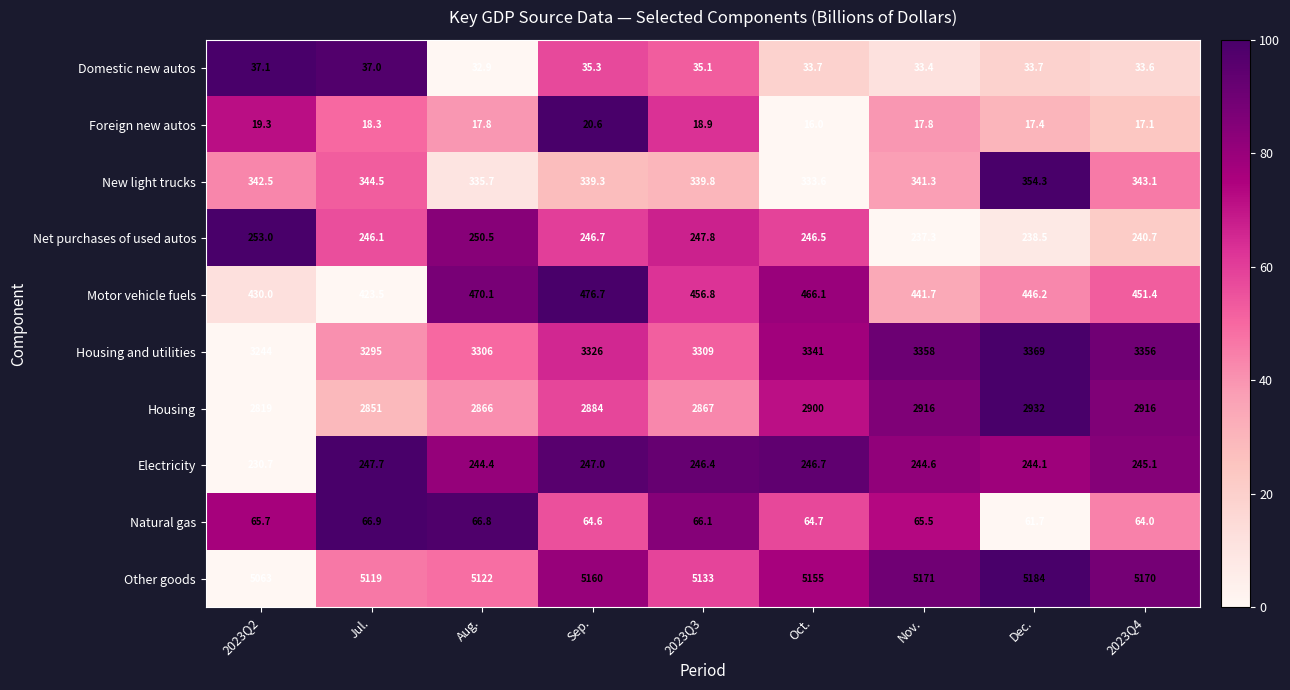

Which label corresponds to the smallest value in the chart?

Oct.